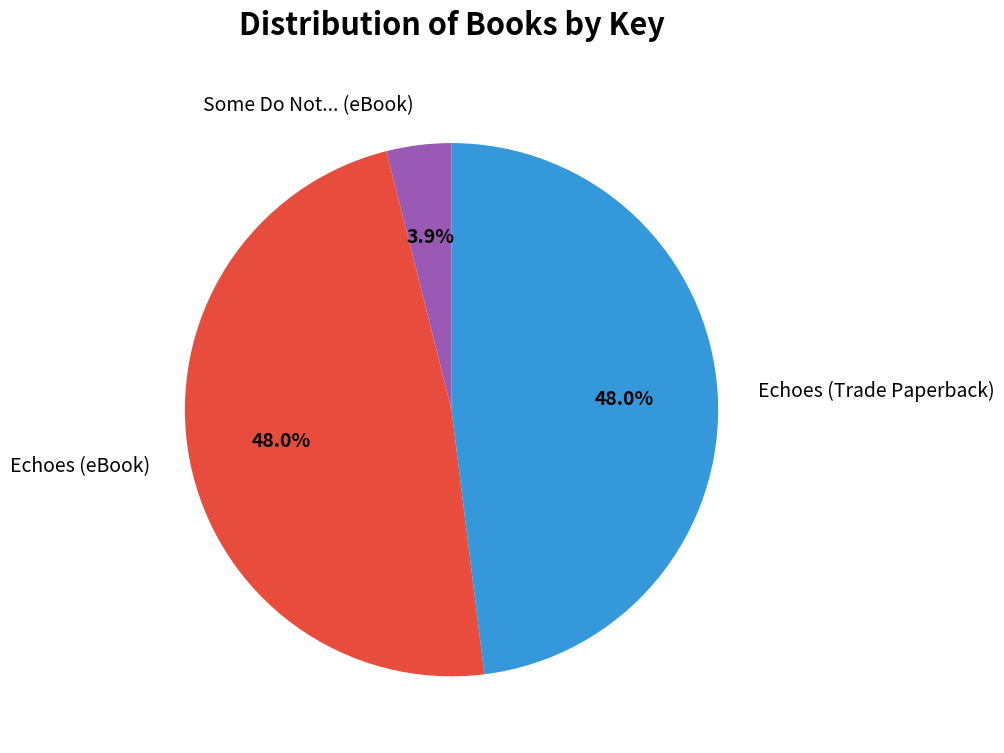

Is it true that Some Do Not... (eBook) is 4% of the pie?

True